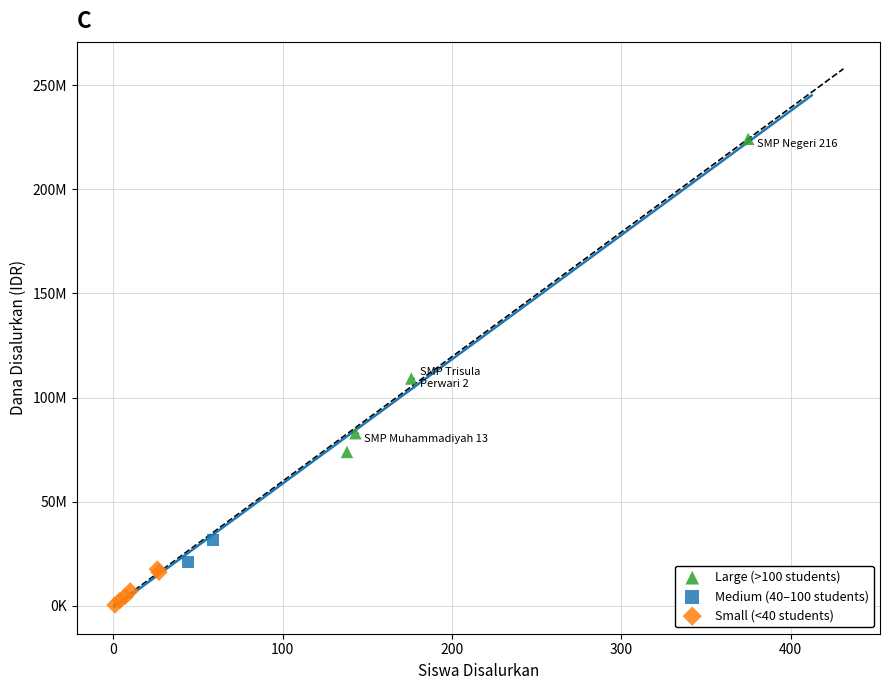

Which series contains the lowest Y value?

Small (<40 students)